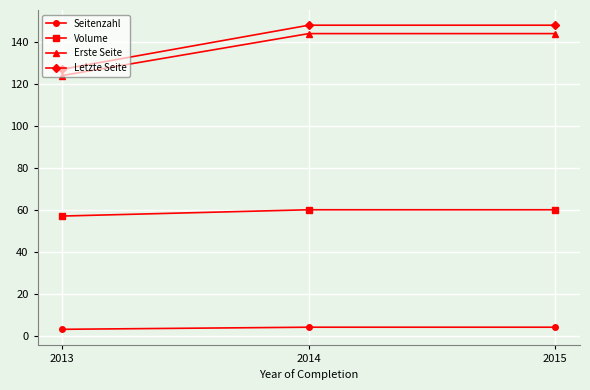

Between 2013 and 2015, which series saw the biggest shift?

Letzte Seite